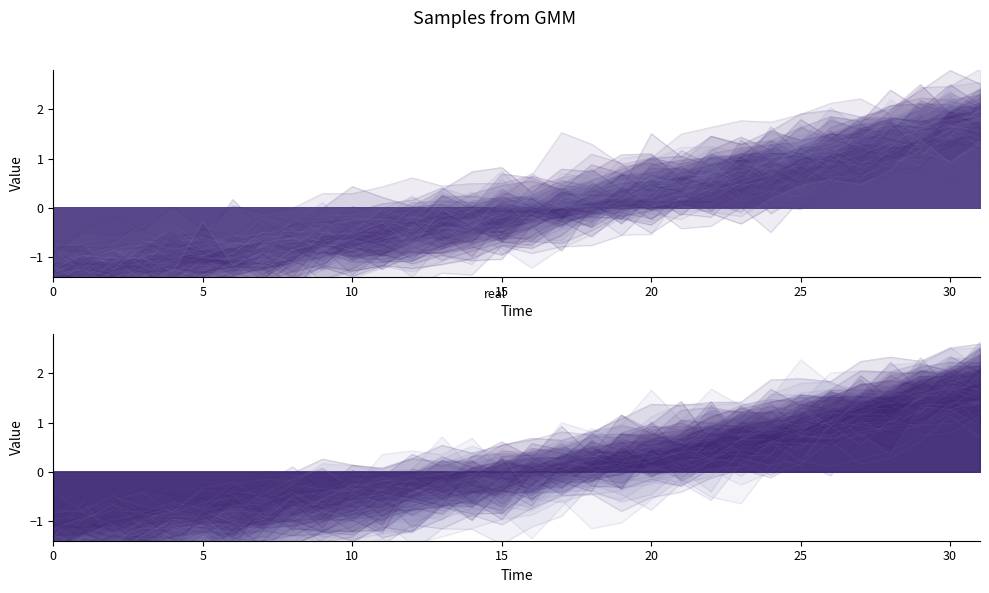

Which category has the highest value across all series?

31